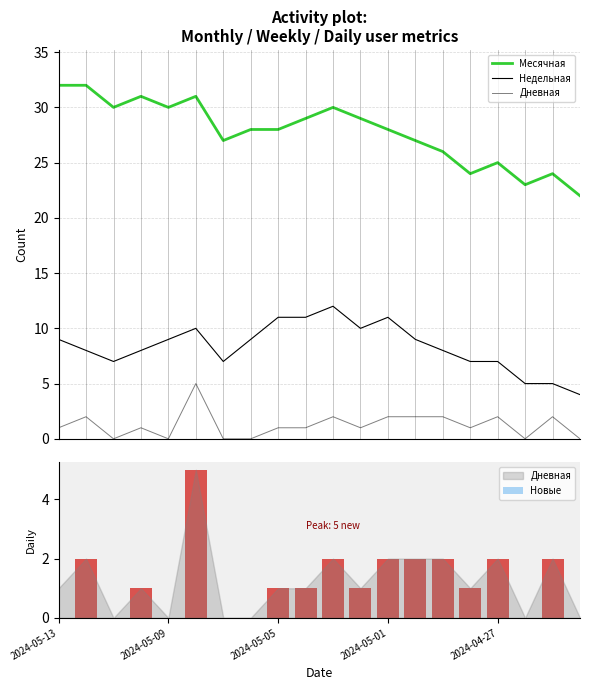

Rank the series by their maximum value, from lowest to highest.

Дневная, Новые, Недельная, Месячная